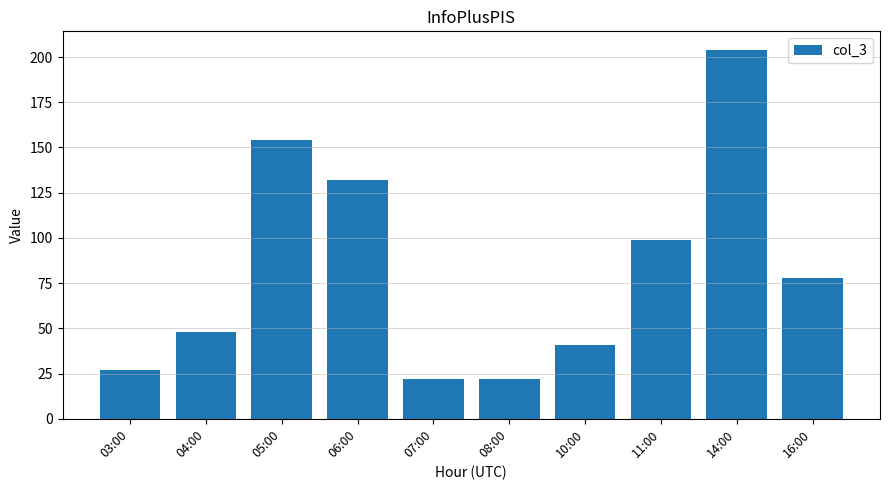

Which has a higher value, 06:00 or 05:00?

05:00